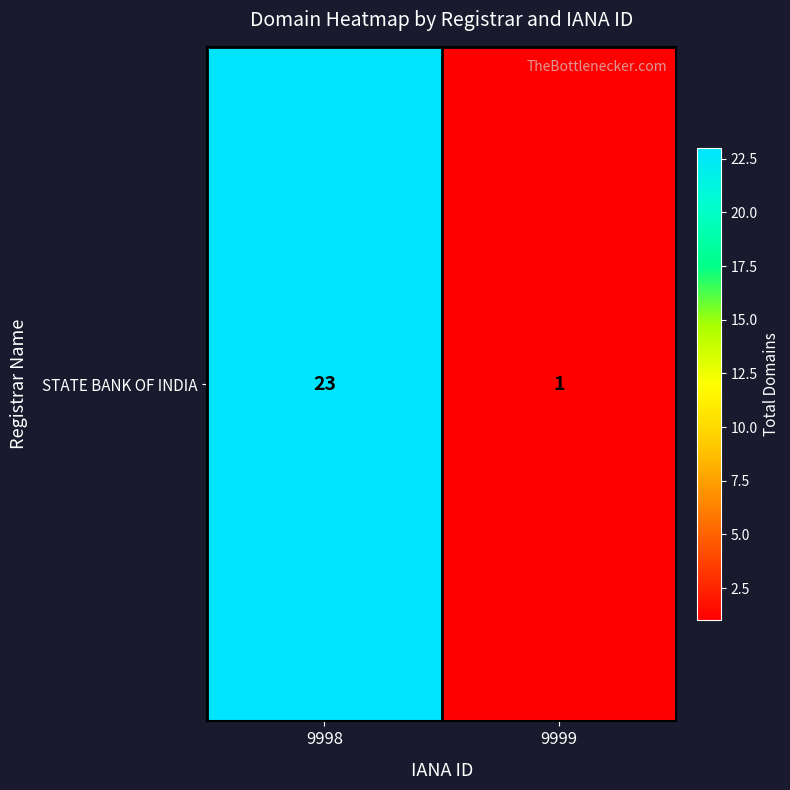

At which category does the chart reach its peak across all series?

9998